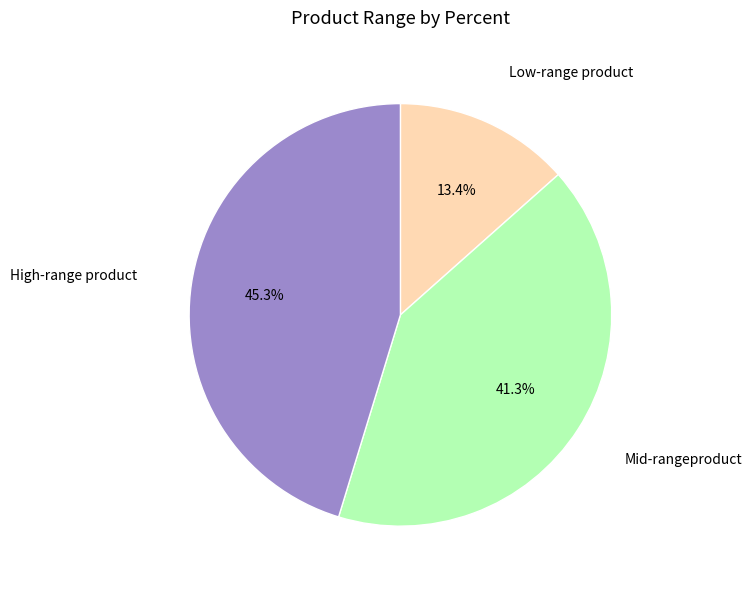

Does any single category account for the majority?

No